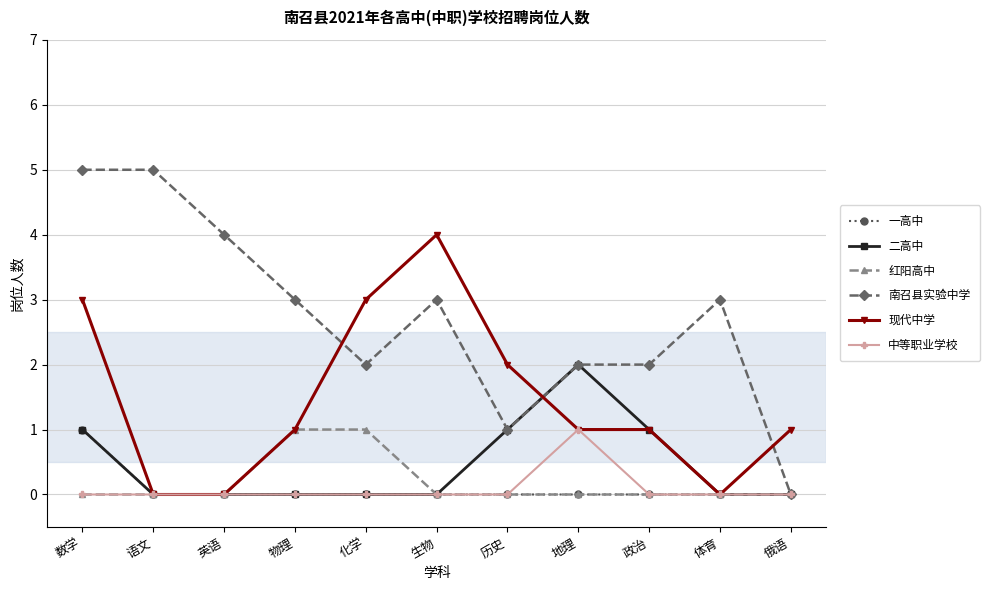

What is the label of the 6th point from the left?

生物